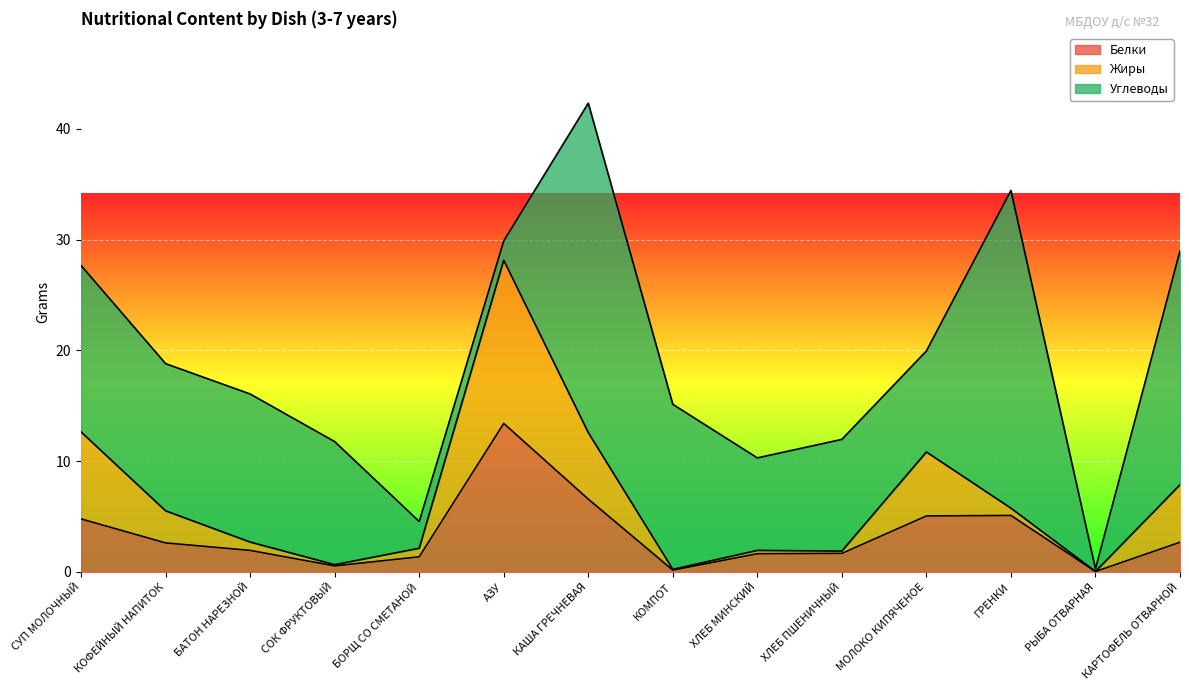

At which category is the sum across all series the highest?

КАША ГРЕЧНЕВАЯ